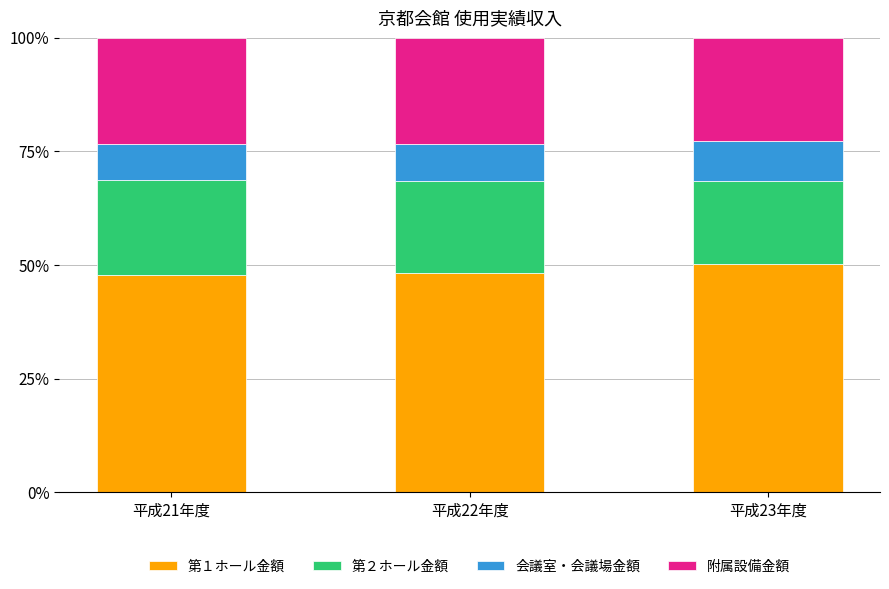

What is the total value across all series at 平成22年度?

100.0